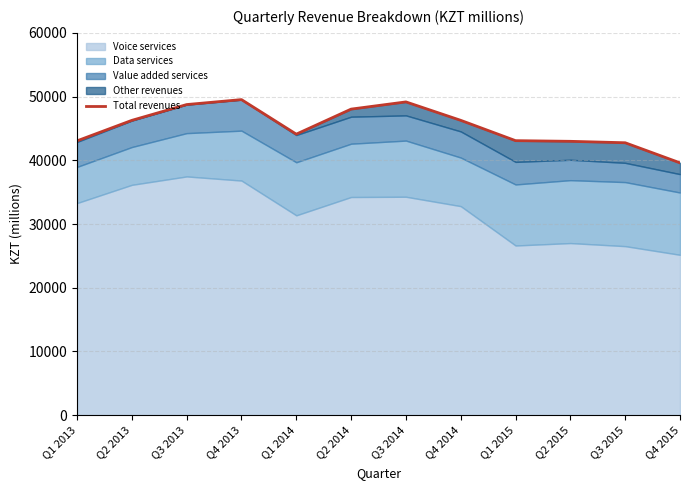

How many data points are less than 46271?

6